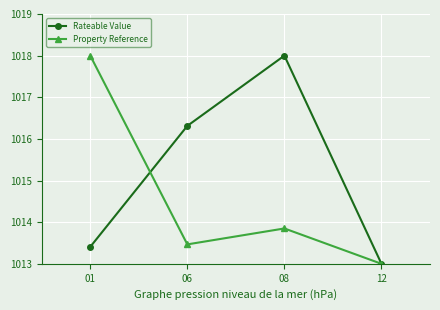

At which category is the sum across all series the highest?

08